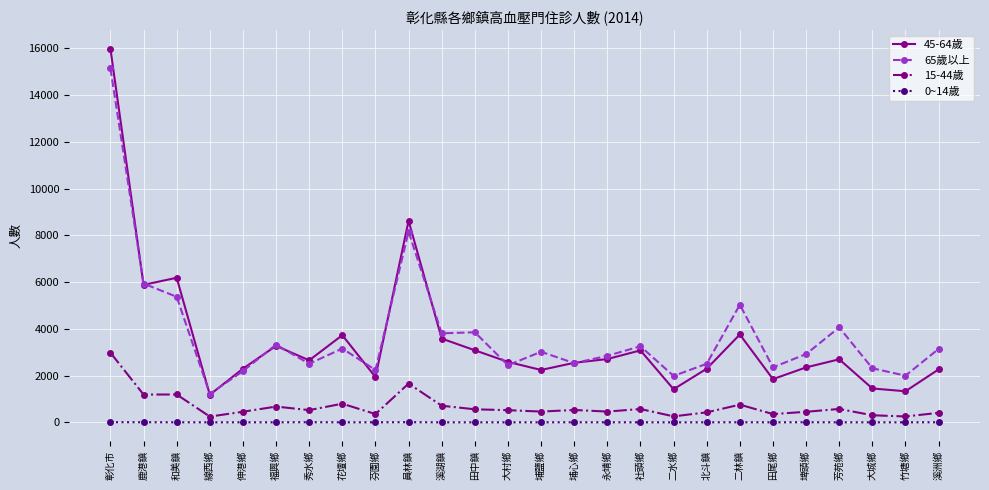

Is this an area chart (filled region under the line)?

No